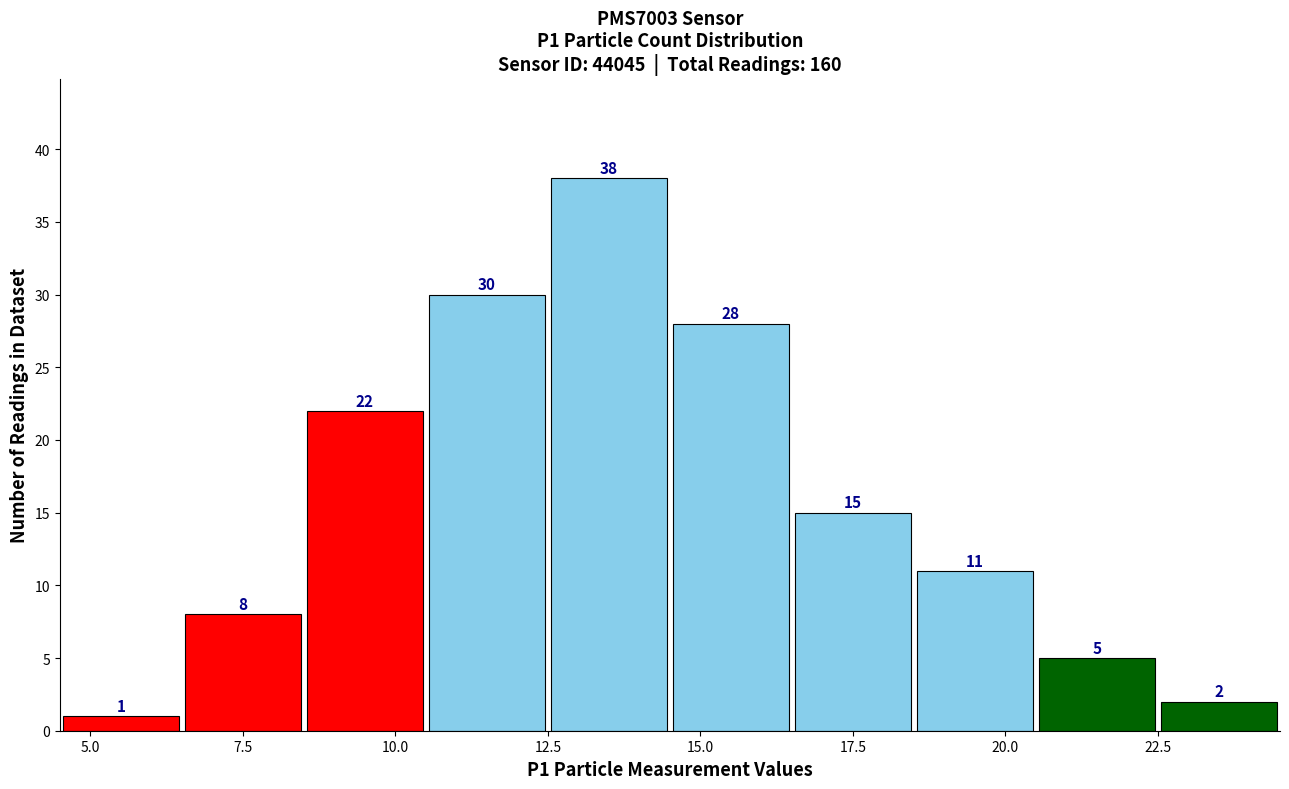

Which range on the x-axis has the tallest bar?

12.5 to 14.5